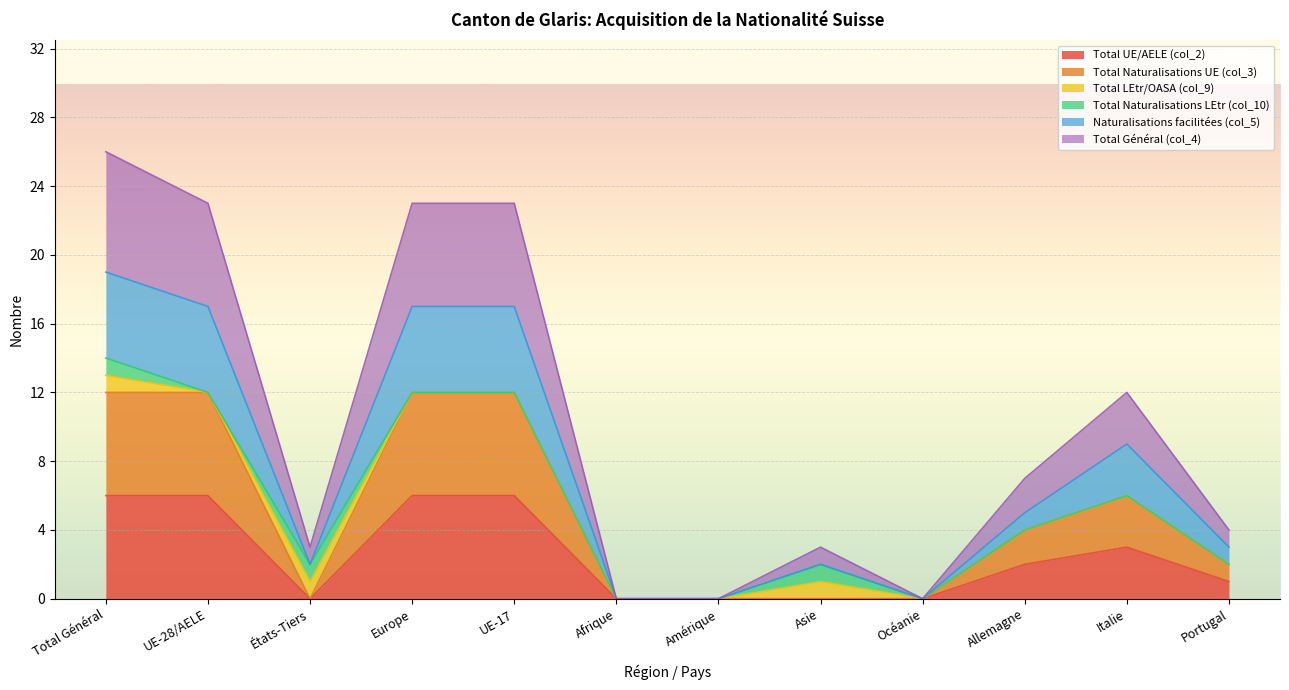

Which series changed the most between Europe and Océanie?

Total Naturalisations UE (col_3)